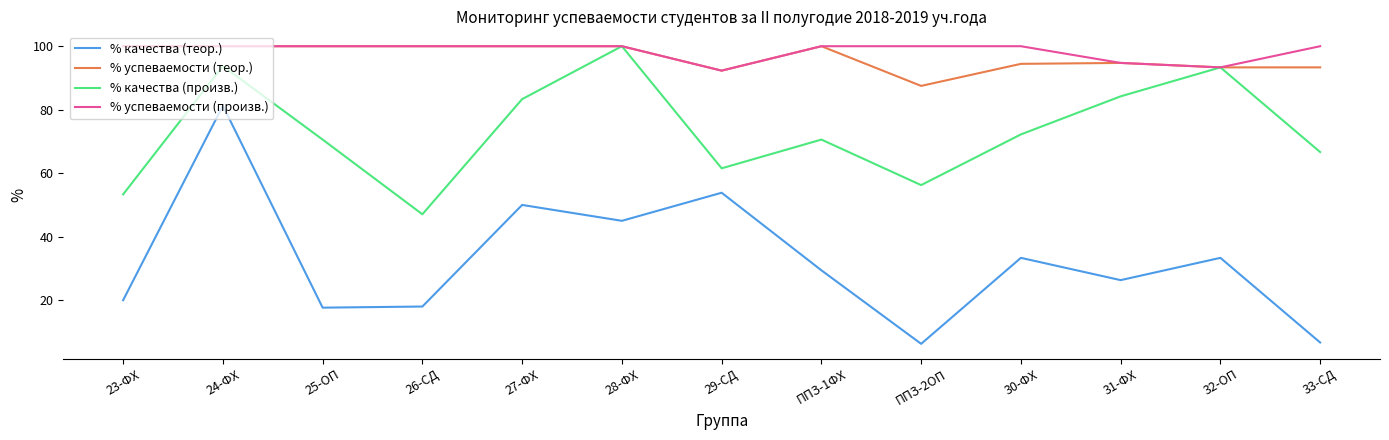

What is the minimum value for % успеваемости (теор.)?

87.5